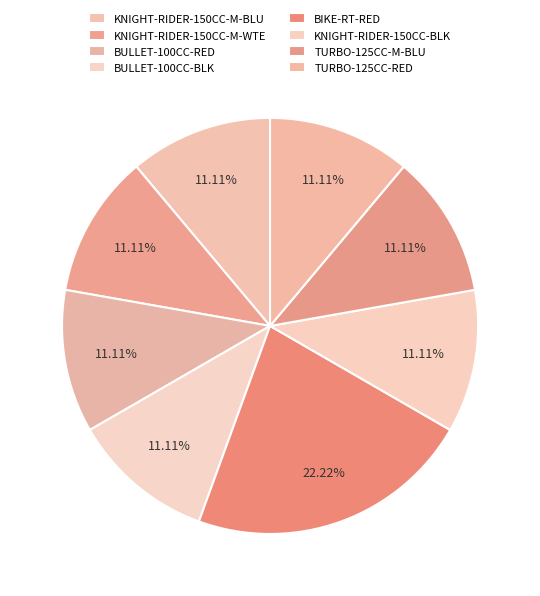

Count the number of slices in the pie.

8